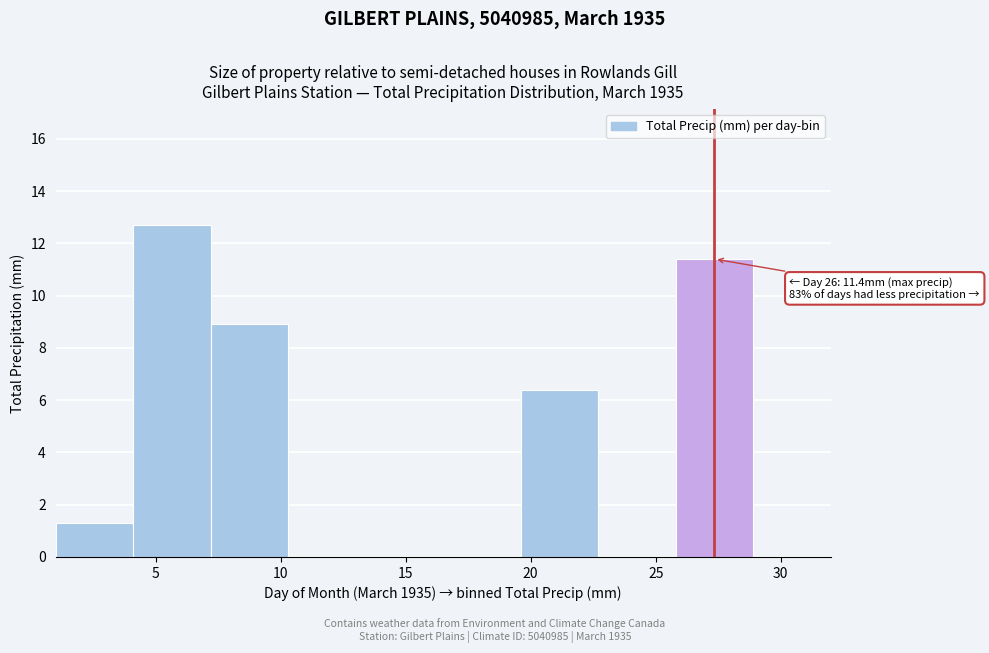

Which range on the x-axis has the tallest bar?

4.1 to 7.2